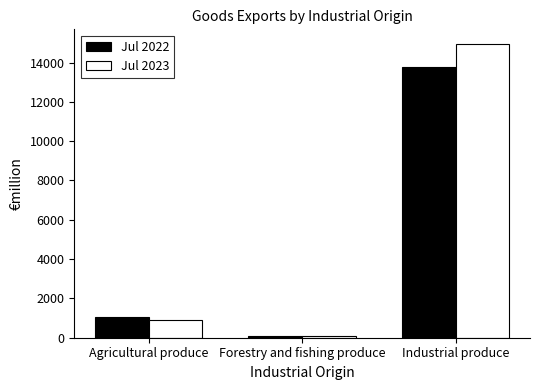

Where does the Jul 2022 series first go above 1039?

Agricultural produce